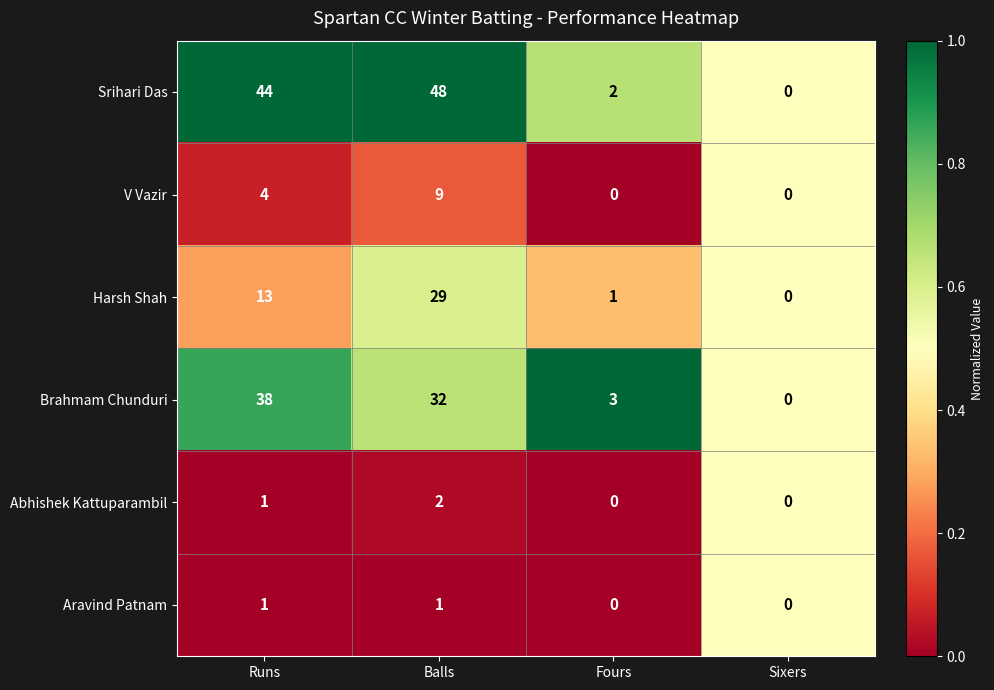

True or false: Harsh Shah has a value of -19 at Sixers.

False